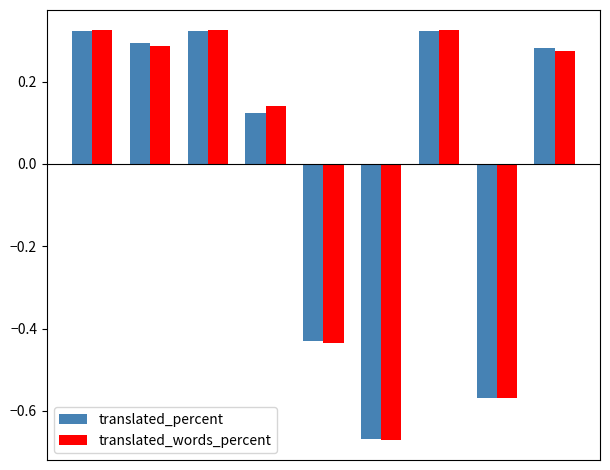

What is the difference between the maximum and minimum values in the translated_words_percent series?

1.0